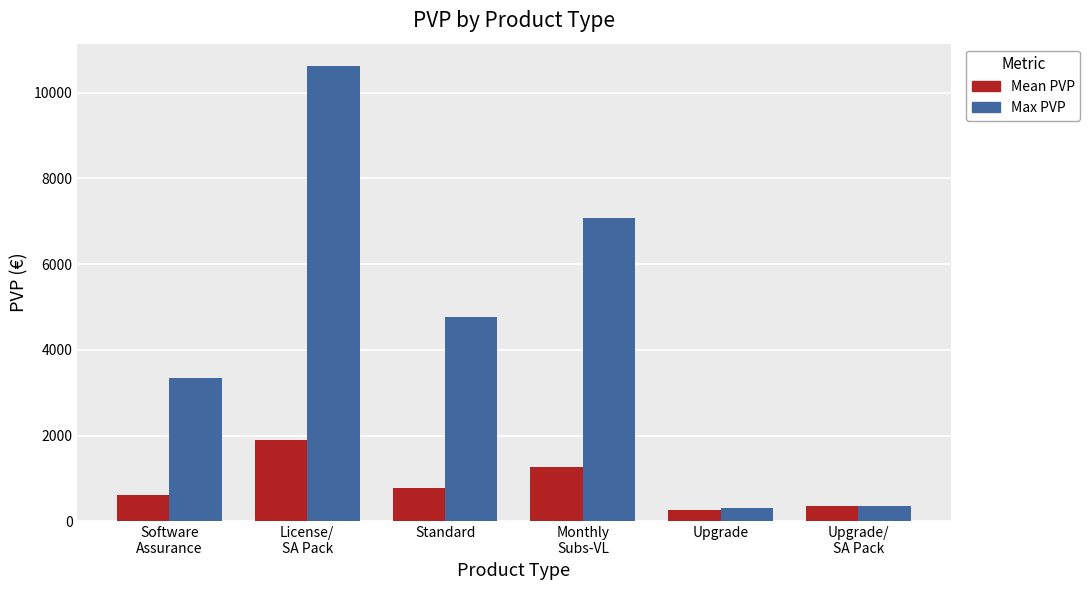

How many series are shown in this chart?

2